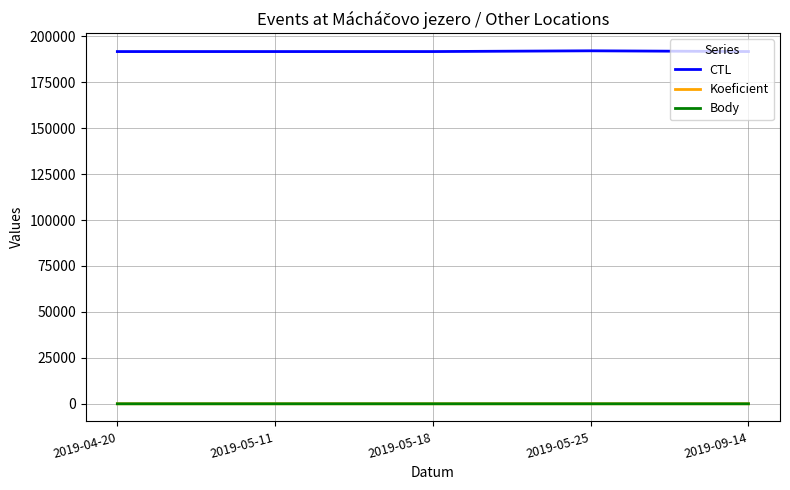

Which series has the largest range (max minus min)?

CTL